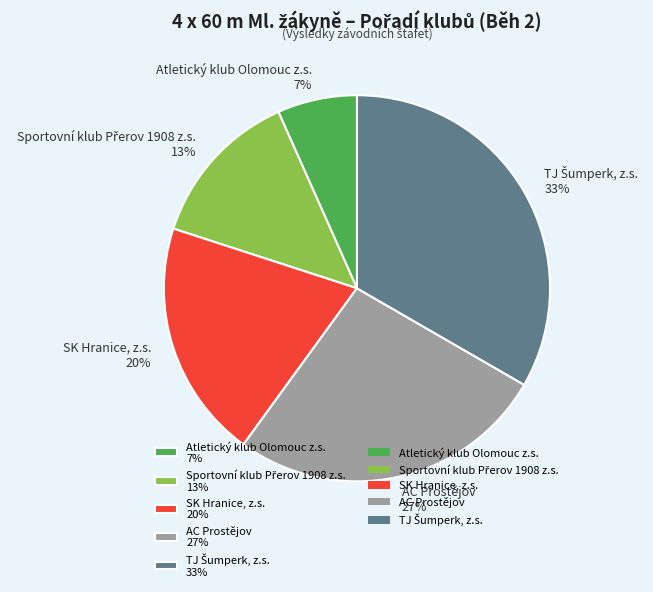

Is SK Hranice, z.s. 20% the majority of the pie?

No